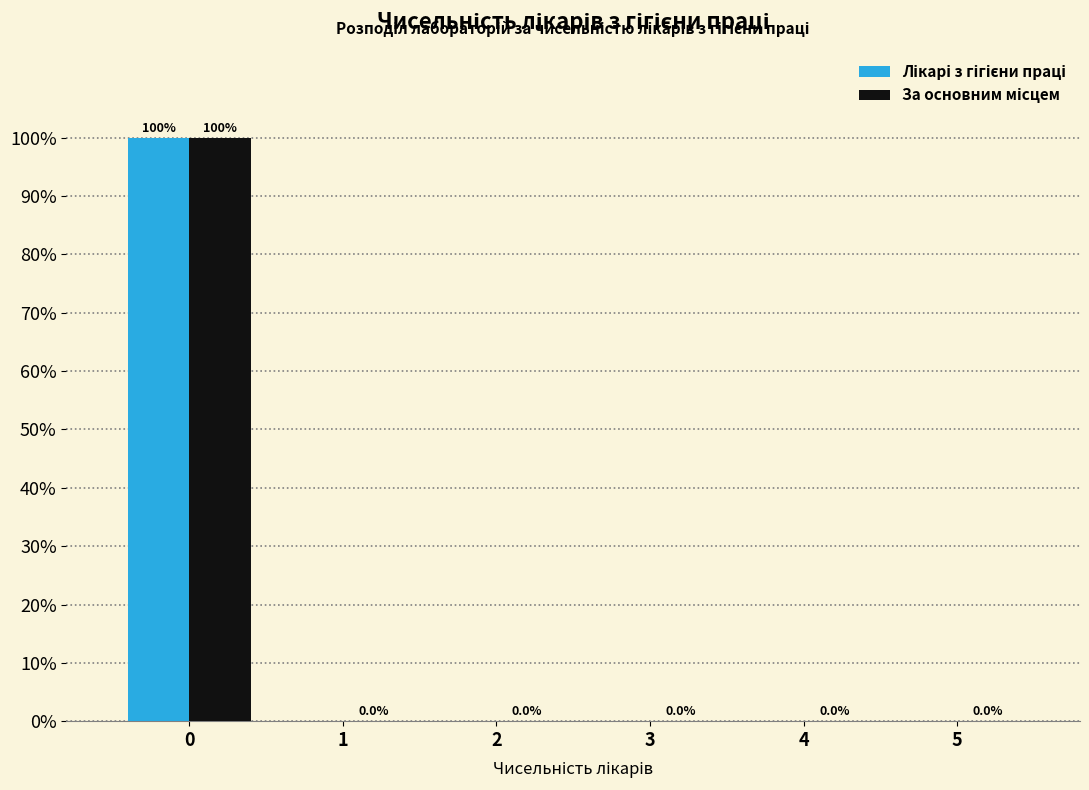

What is the greatest value displayed?

100